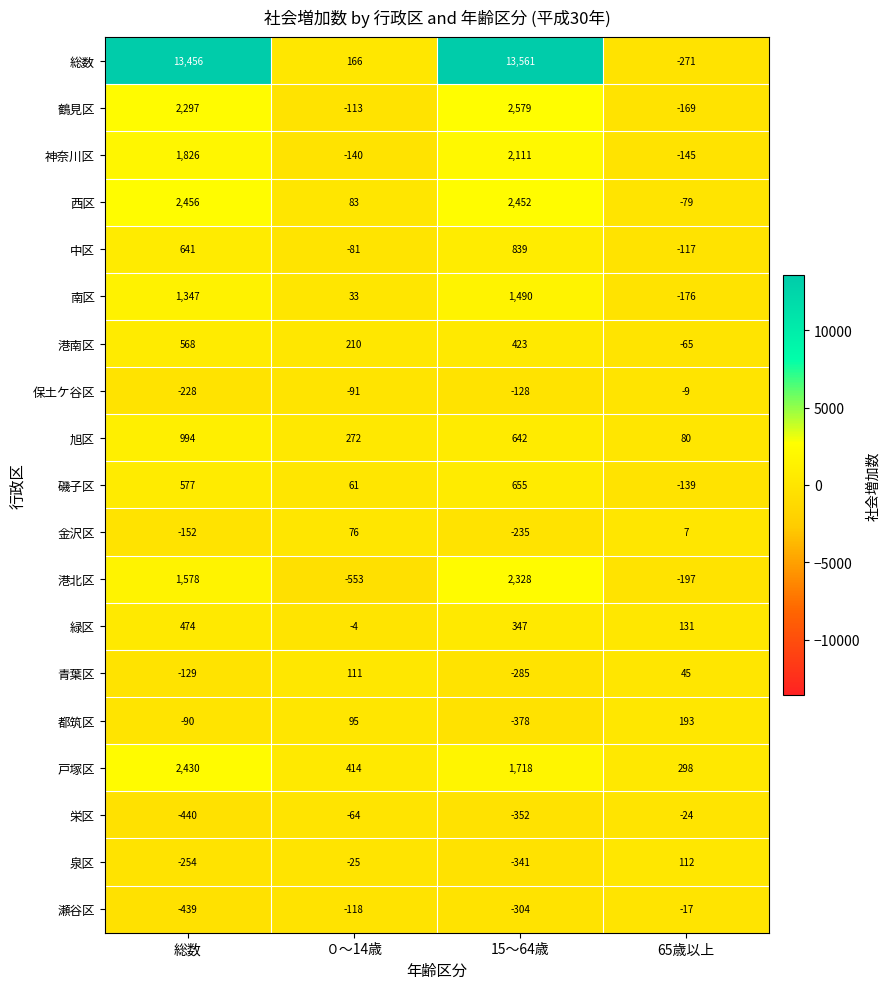

What is the sum of the 鶴見区 values at 65歳以上 and 15～64歳?

2410